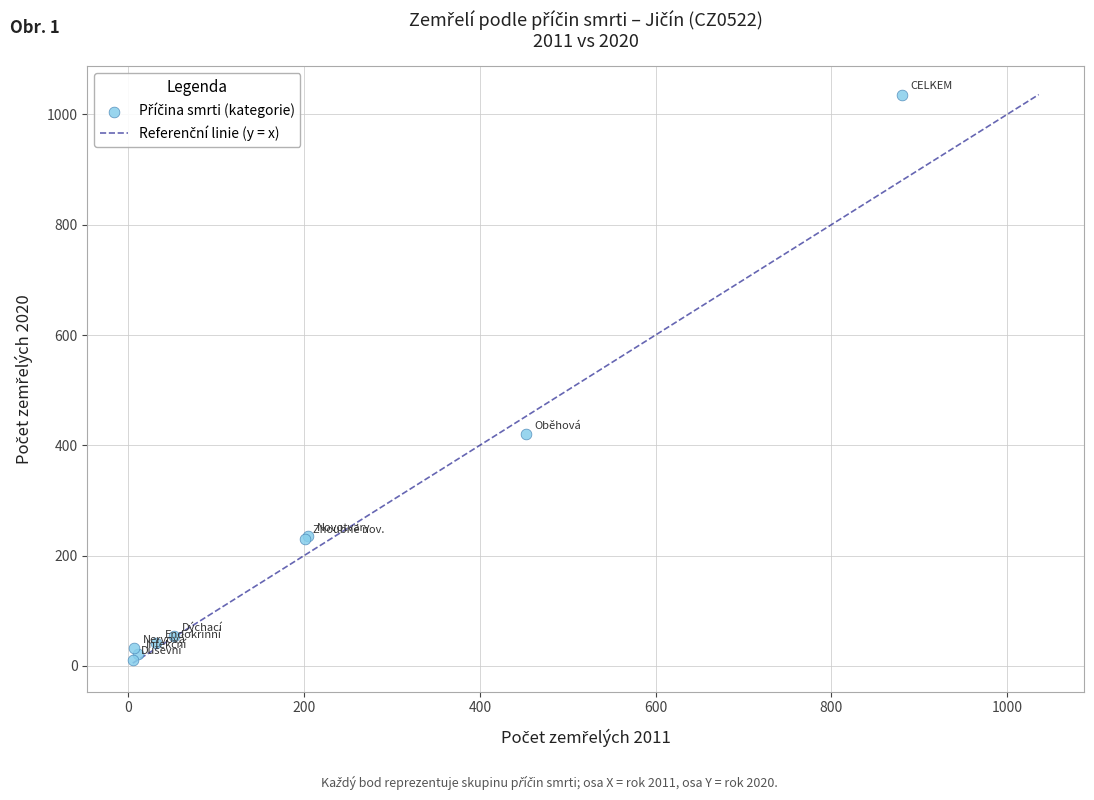

What Y value in the scatter plot is closest to 523?

420